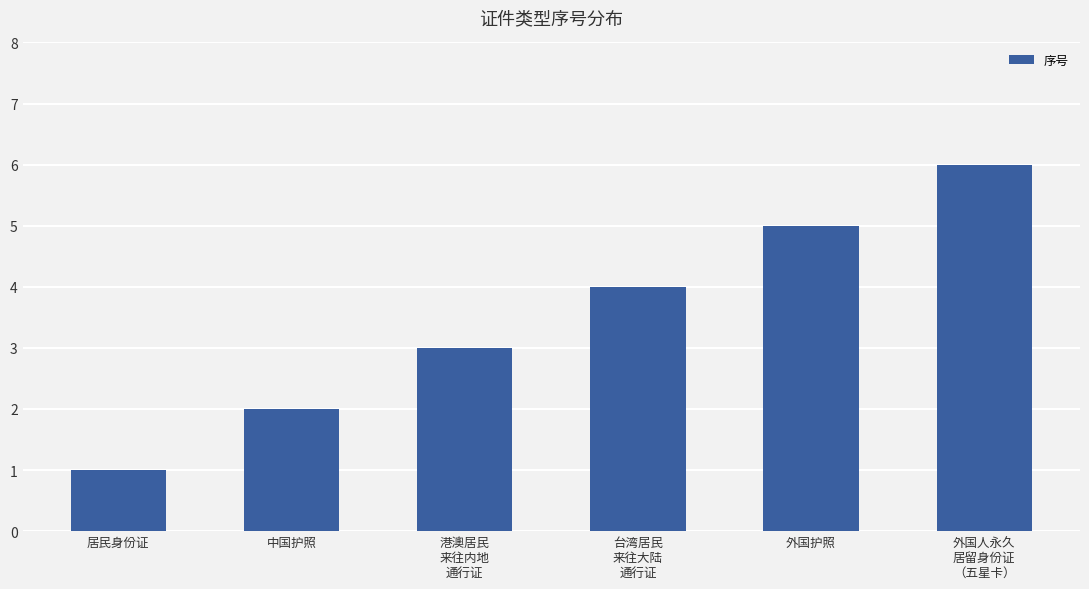

Reading left to right, list all the values displayed in this chart.

1	2	3	4	5	6